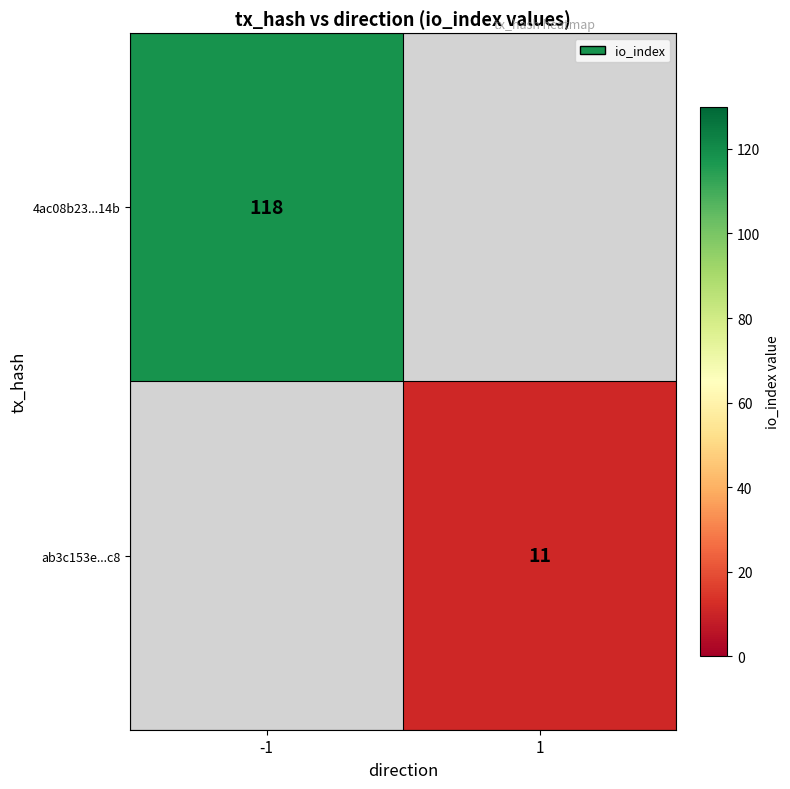

Is it true that 4ac08b23...14b equals 118 at -1?

True